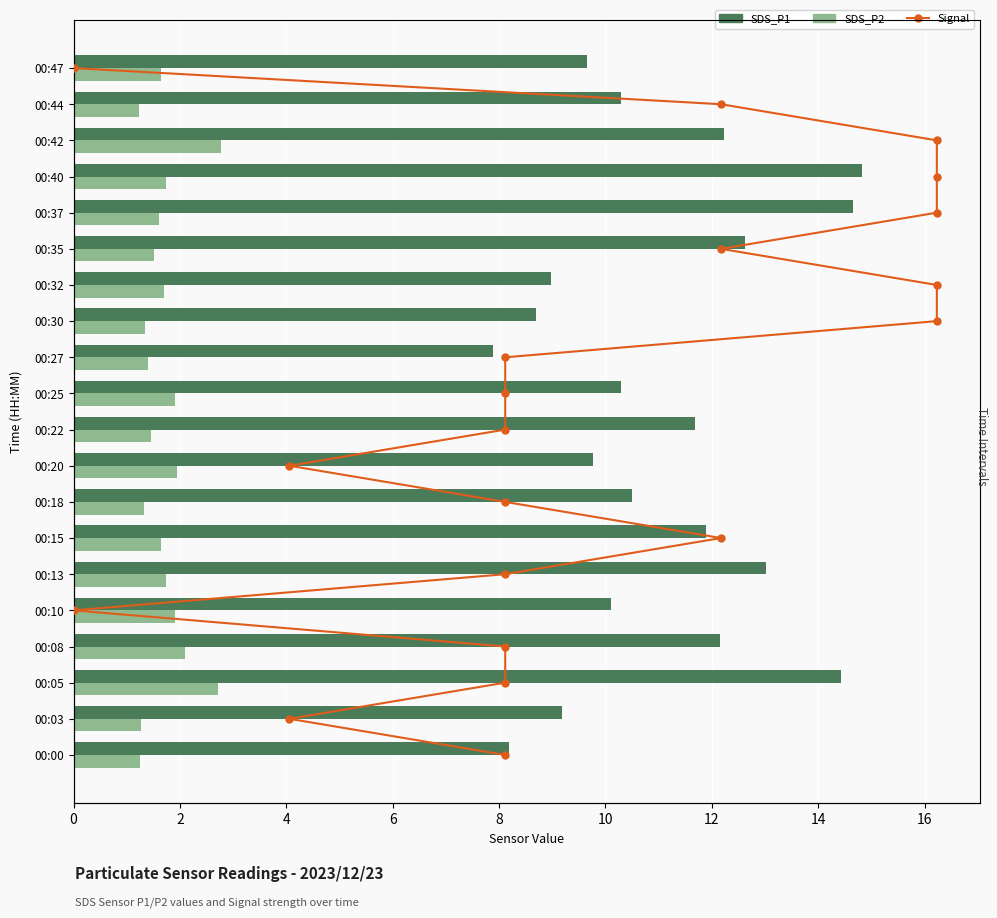

What is the greatest value displayed?

19.0